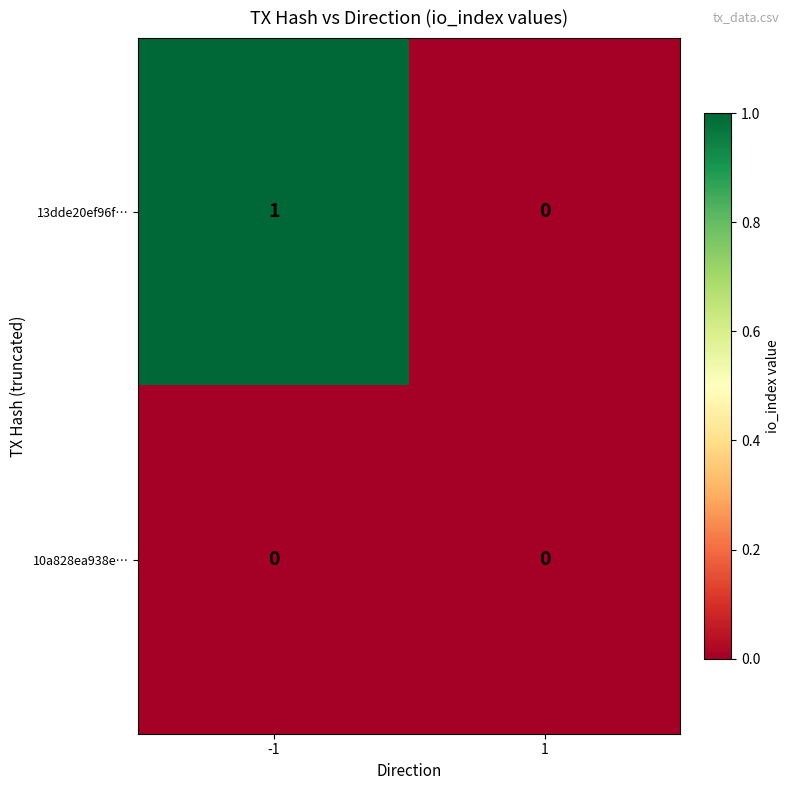

Reading left to right, list all the values displayed in this chart.

13dde20ef96f…: 1	0
10a828ea938e…: 0	0